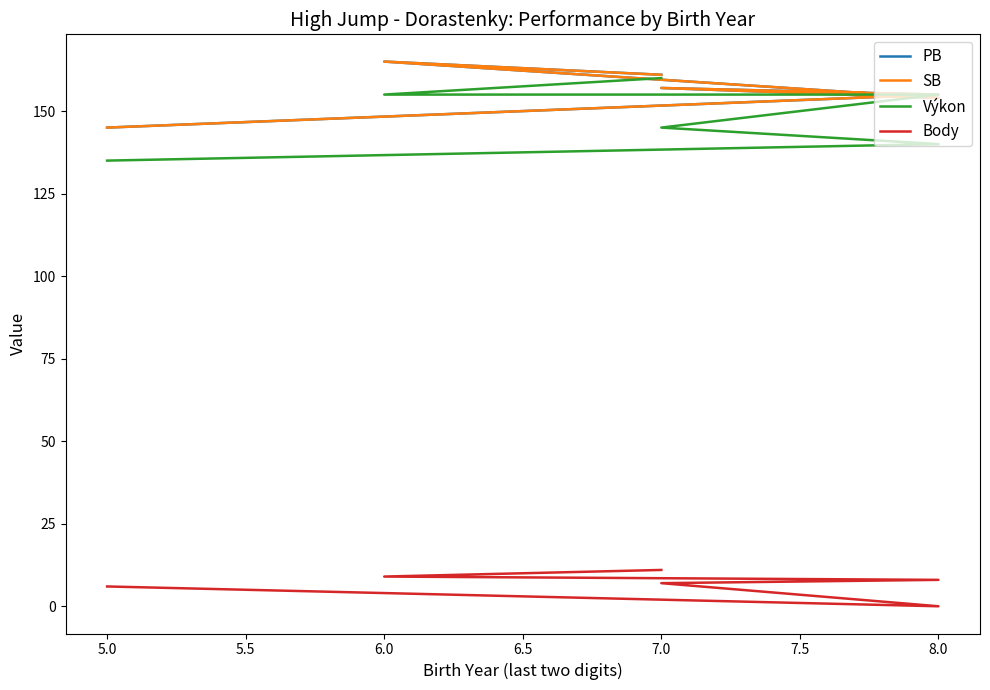

Rank the series by their maximum value, from lowest to highest.

Body, Výkon, PB, SB